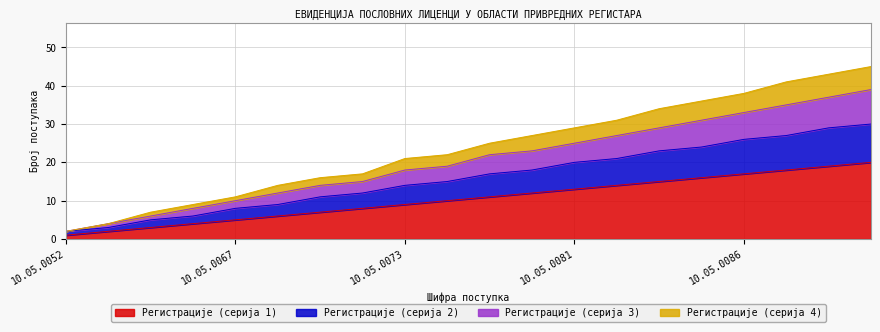

True or false: Регистрације (серија 3) and Регистрације (серија 1) cross at least once.

False